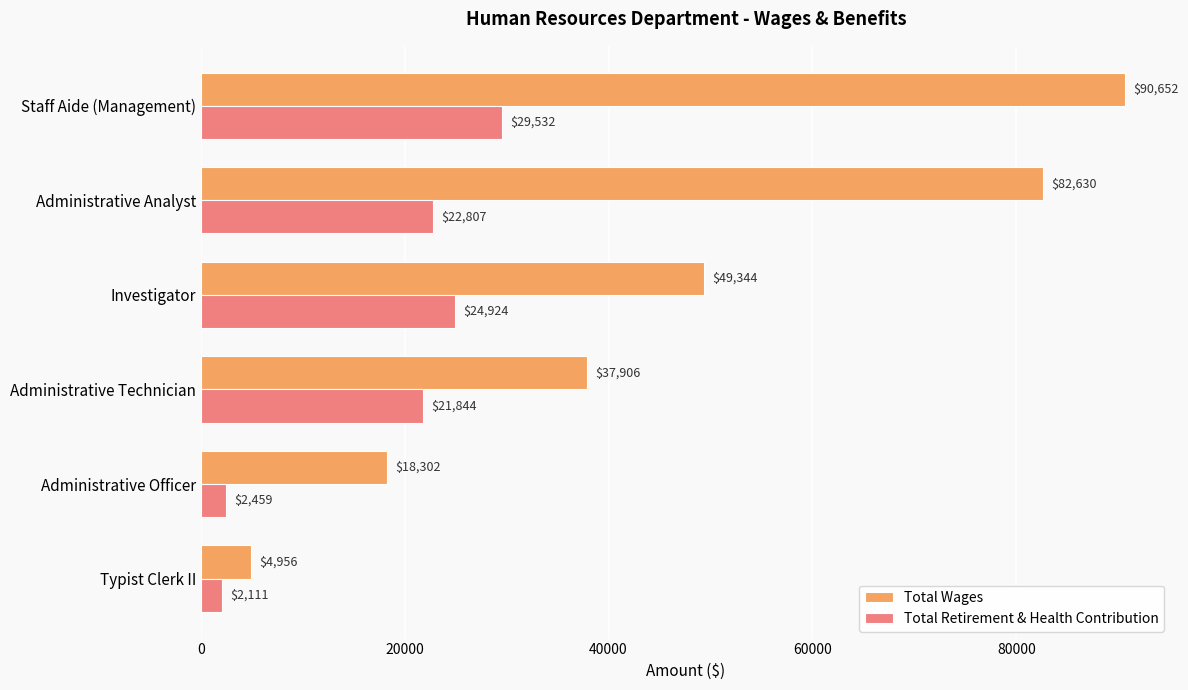

At which label is Total Wages closest to 47804?

Investigator